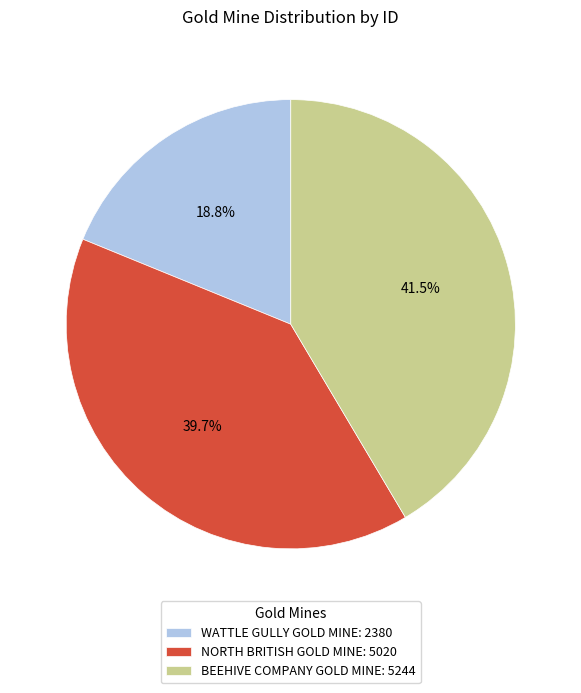

Count the number of slices in the pie.

3